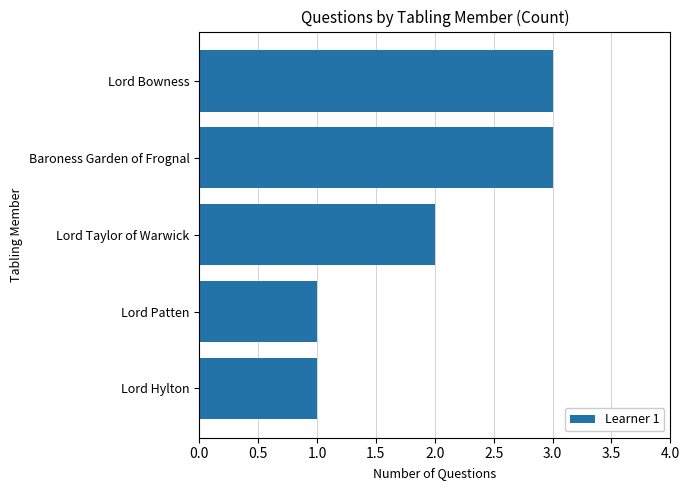

Count the number of categories in the chart.

5